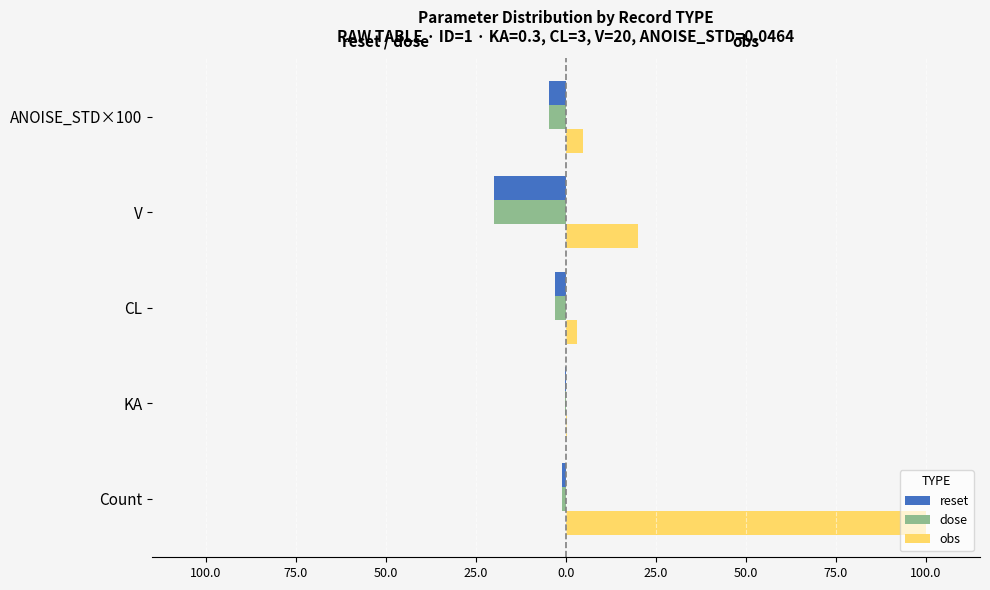

What are all the series names shown in the legend?

reset, dose, obs